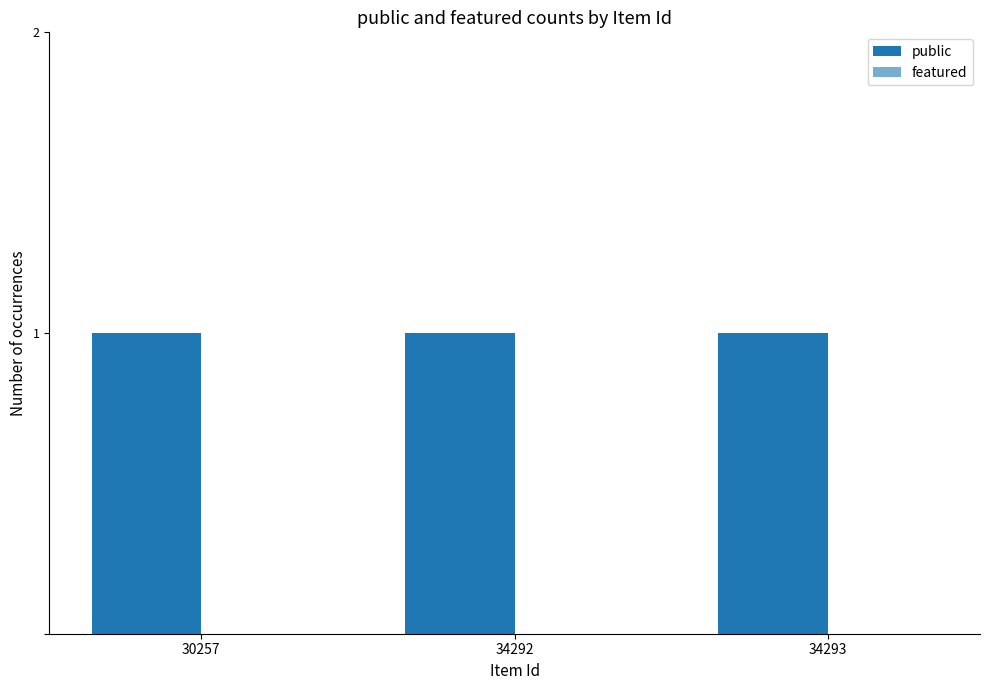

List the series in order of their overall mean, highest first.

public, featured